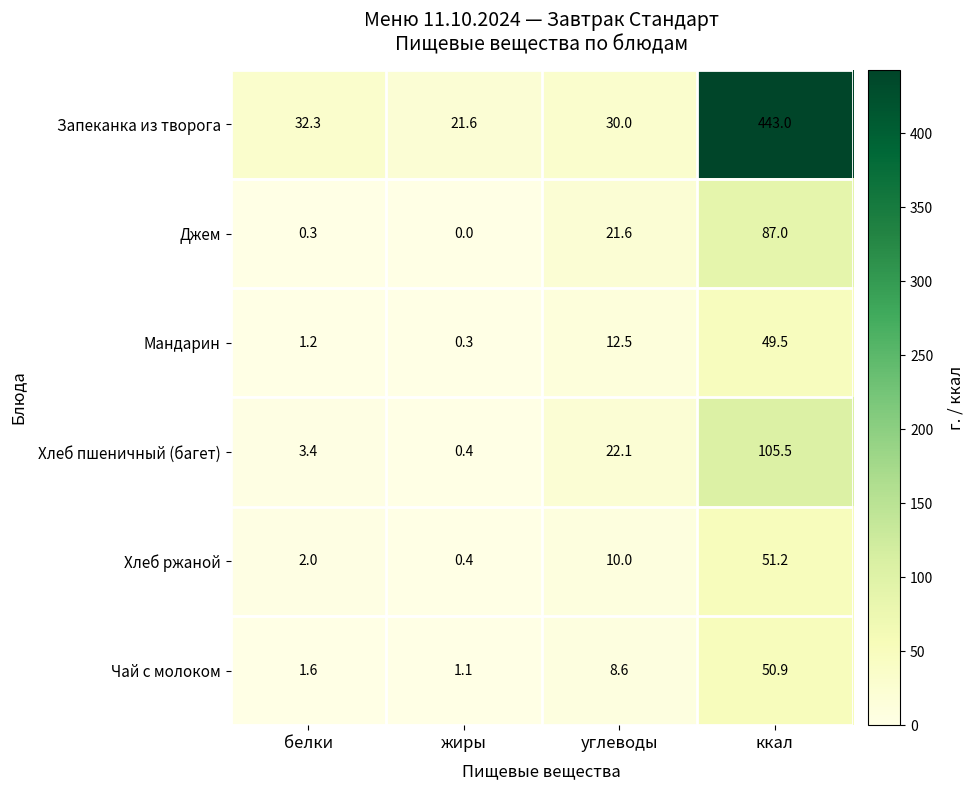

Rank the series by their maximum value, from lowest to highest.

Мандарин, Чай с молоком, Хлеб ржаной, Джем, Хлеб пшеничный (багет), Запеканка из творога